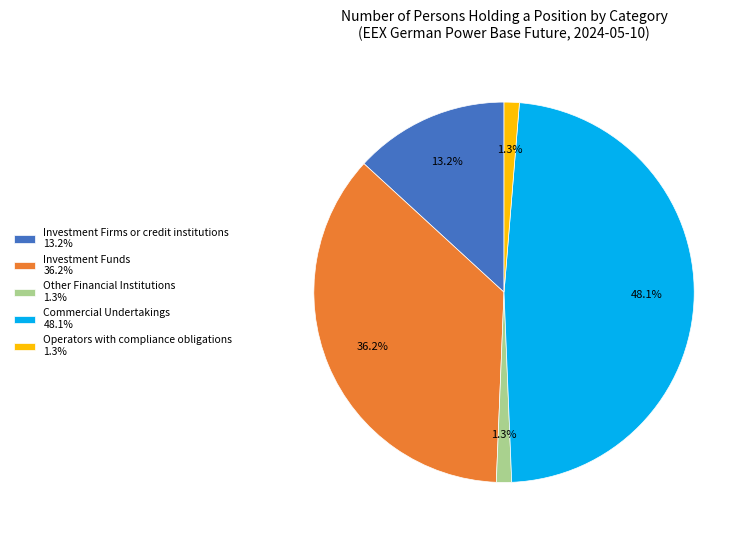

Is the sum of Operators with compliance obligations 1.3% and Investment Funds 36.2% greater than half?

No